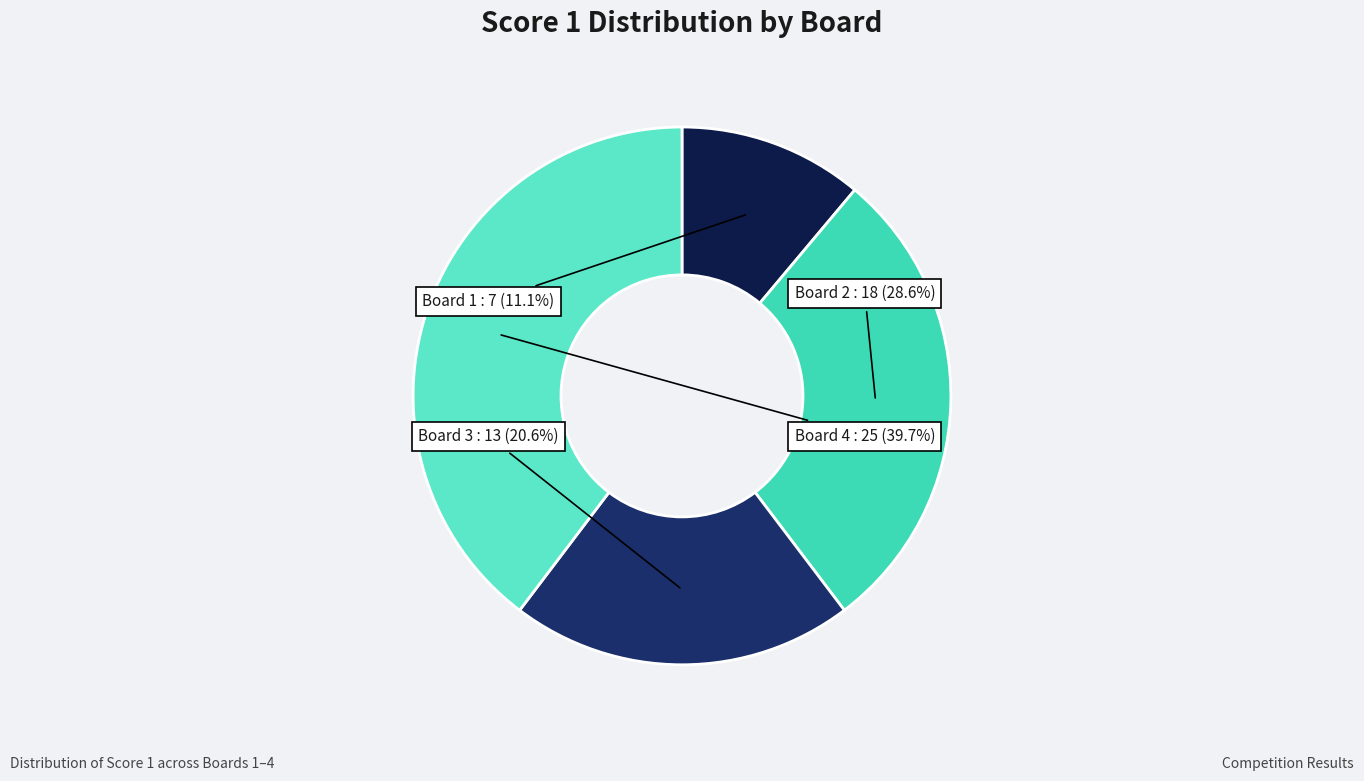

What is the largest slice in the pie chart?

Board 4